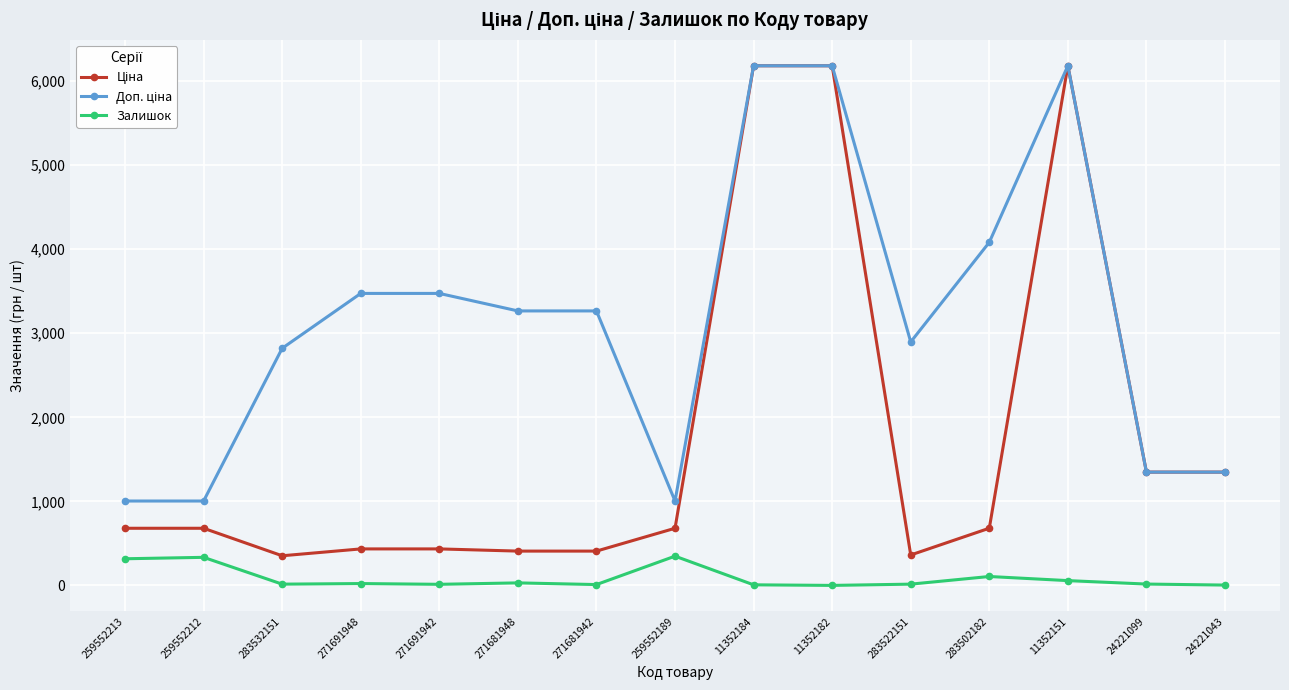

The value of Залишок at 259552212 is 334.0. True or false?

True